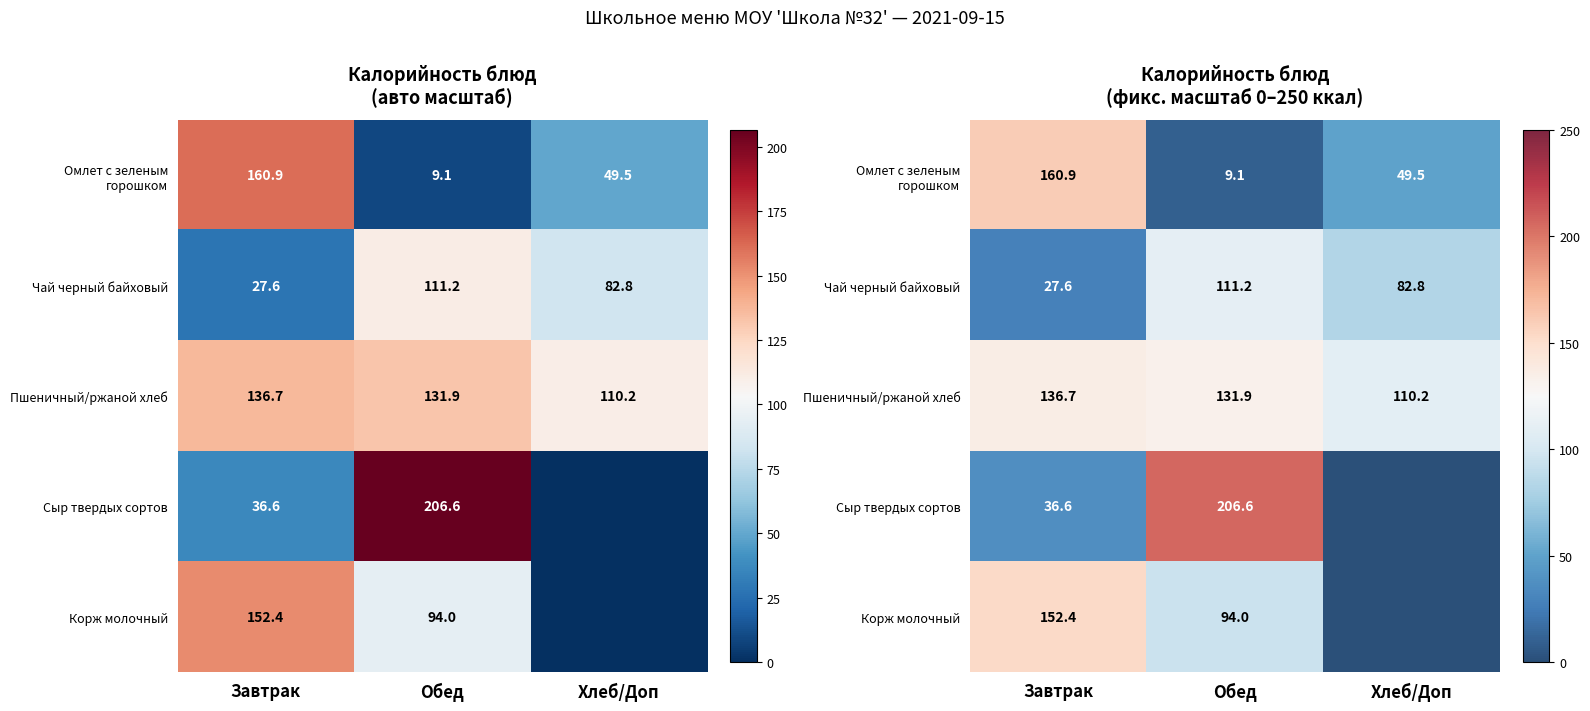

The value of Чай черный байховый at Завтрак is 6.4. True or false?

False